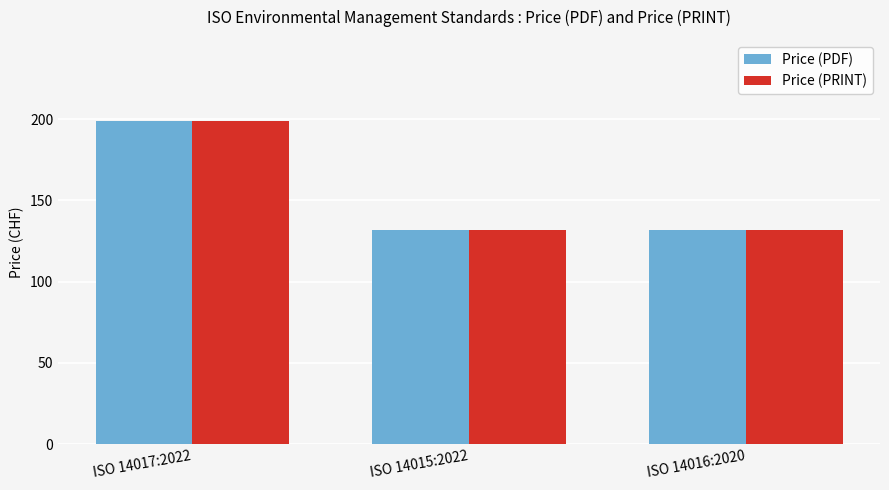

What is the total value across all series at ISO 14017:2022?

398